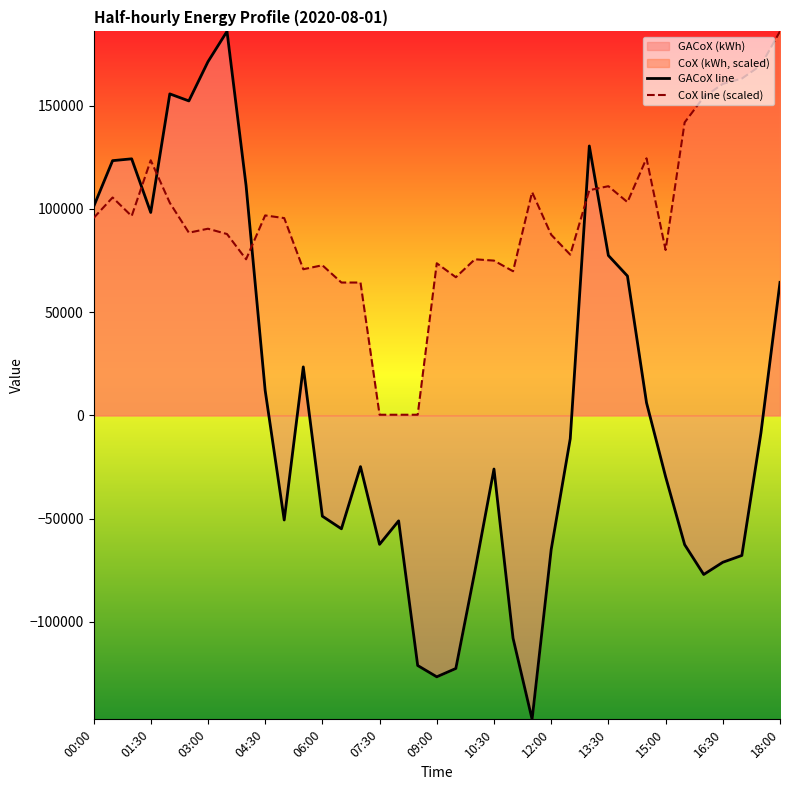

What is the label of the 11th point from the right?

13:00